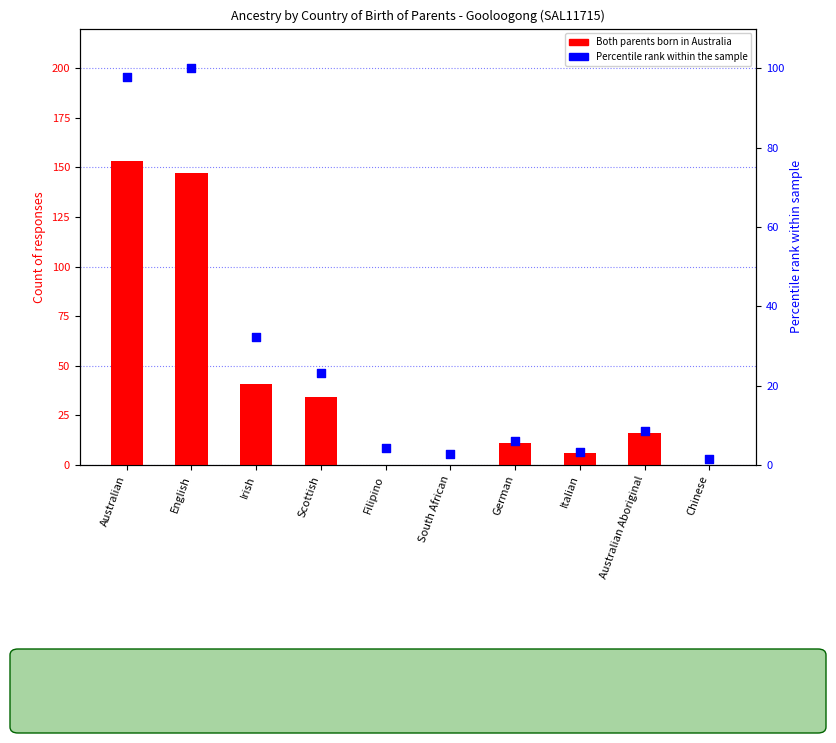

What are all the series names shown in the legend?

Both parents born in Australia, Percentile rank within the sample